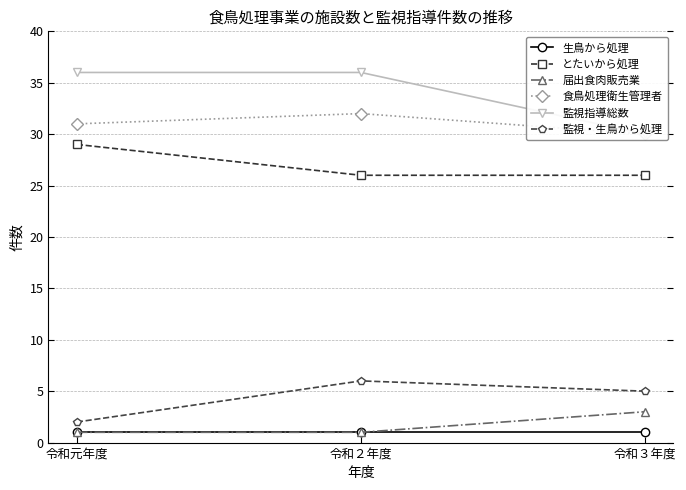

List the series in order of their peak value, lowest first.

生鳥から処理, 届出食肉販売業, 監視・生鳥から処理, とたいから処理, 食鳥処理衛生管理者, 監視指導総数